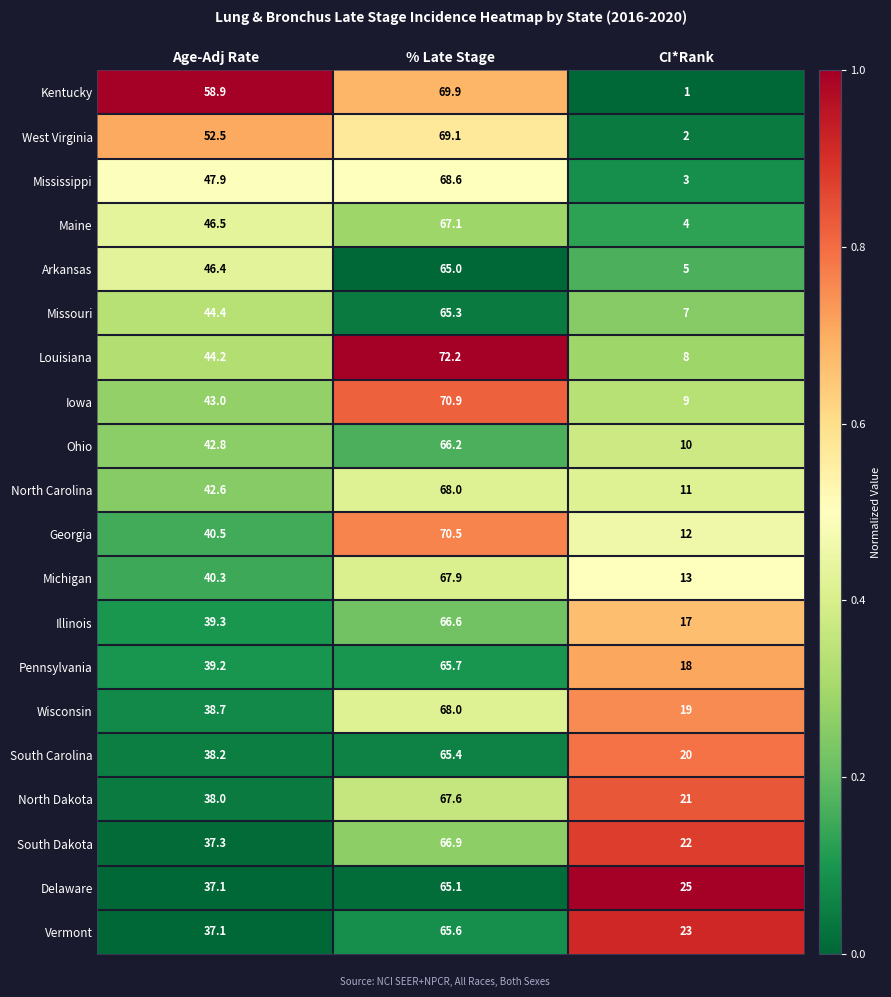

What is the average value of the Pennsylvania series?

41.0